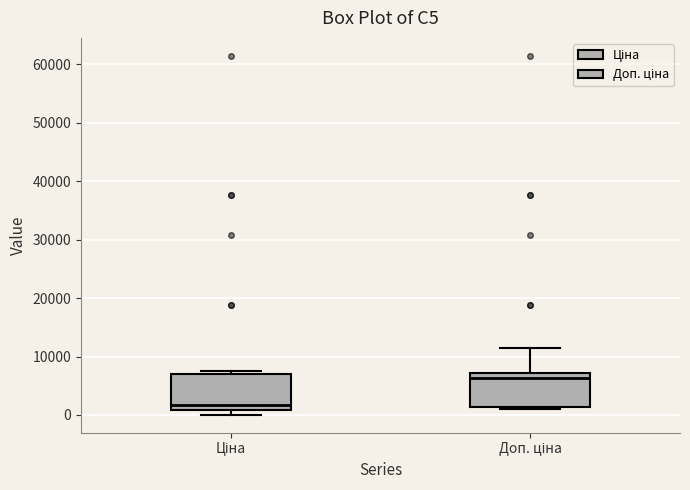

Which box has the lowest median line?

Ціна